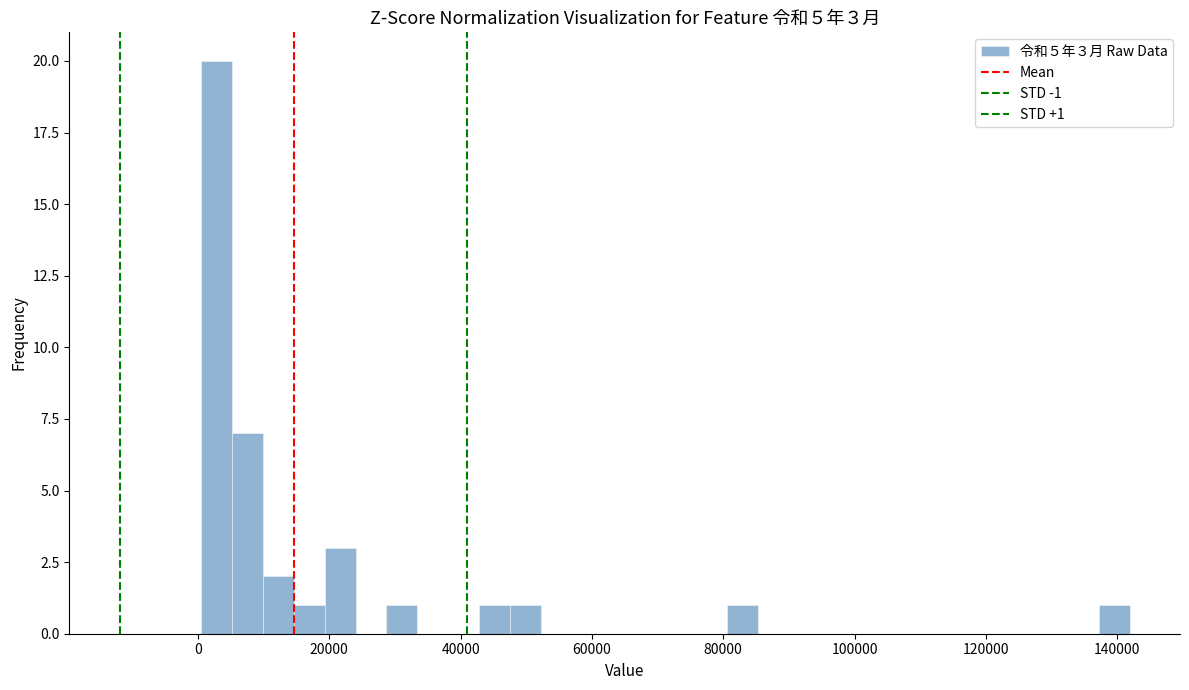

Read against the x-axis, roughly where is the centre of the tallest bar?

2000